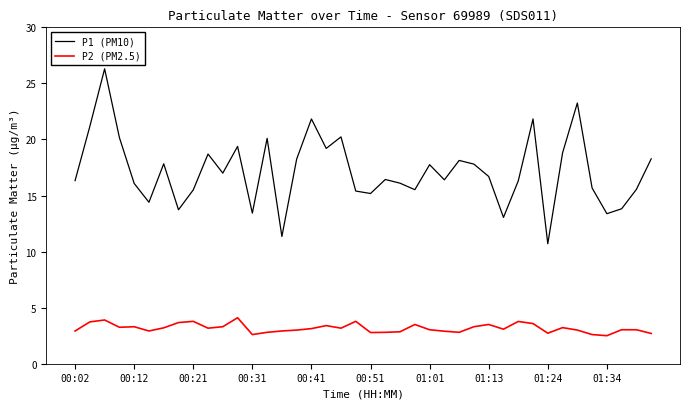

Which series has the largest total across all categories?

P1 (PM10)